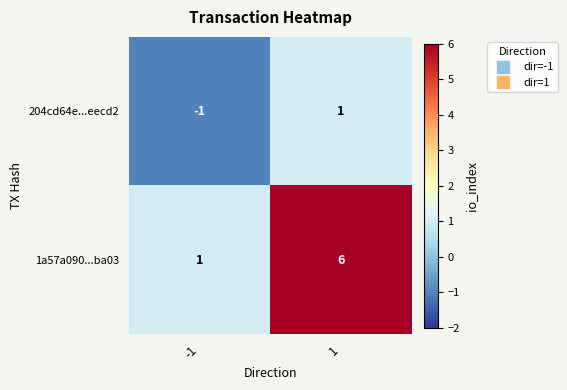

Is the value of 204cd64e...eecd2 at -1 greater than the value of 1a57a090...ba03 at -1?

No